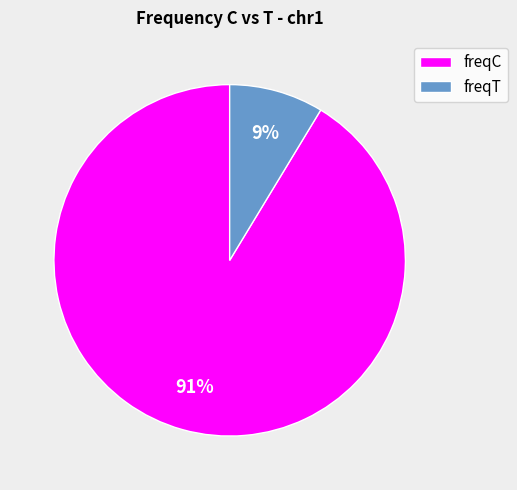

Combined, do freqT and freqC account for over 50%?

Yes